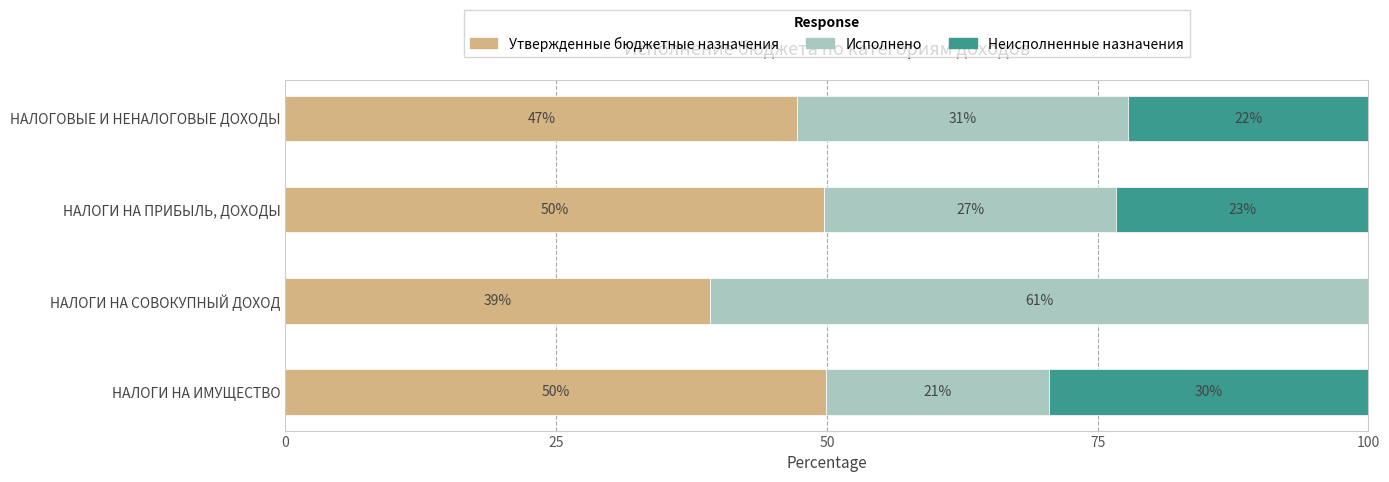

Reading left to right, transcribe all the data shown in this chart.

Утвержденные бюджетные назначения: 47.3	49.8	39.2	49.9
Исполнено: 30.6	27.0	60.8	20.6
Неисполненные назначения: 22.2	23.3	0.0	29.5